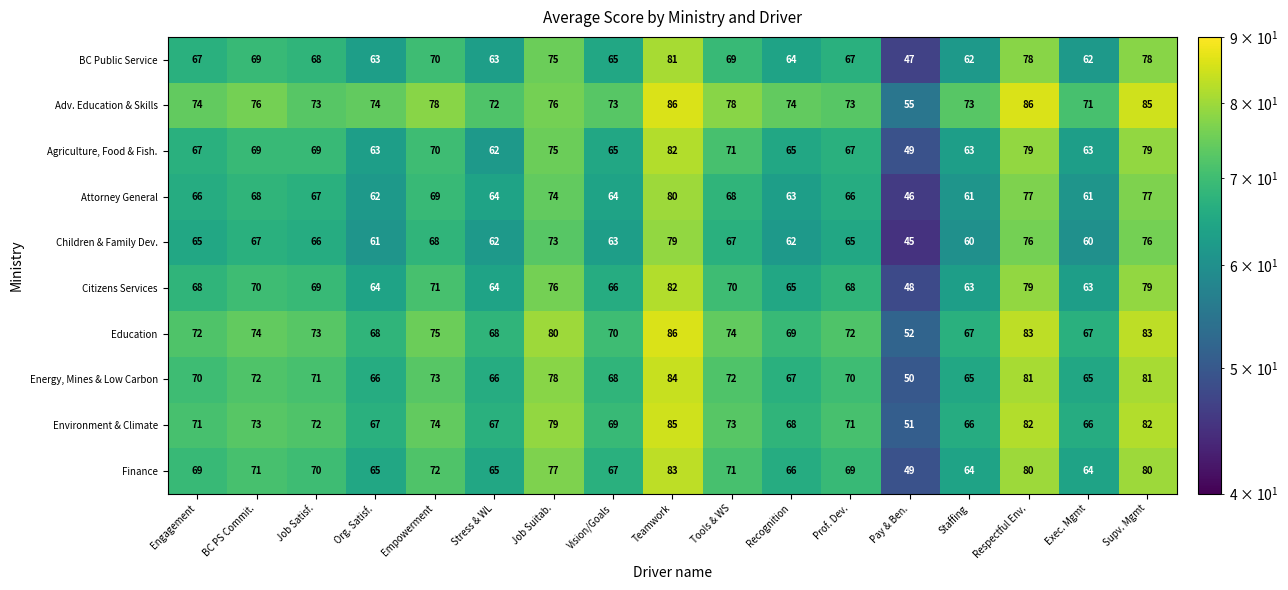

What is the spread (max minus min) of values at Stress & WL?

10